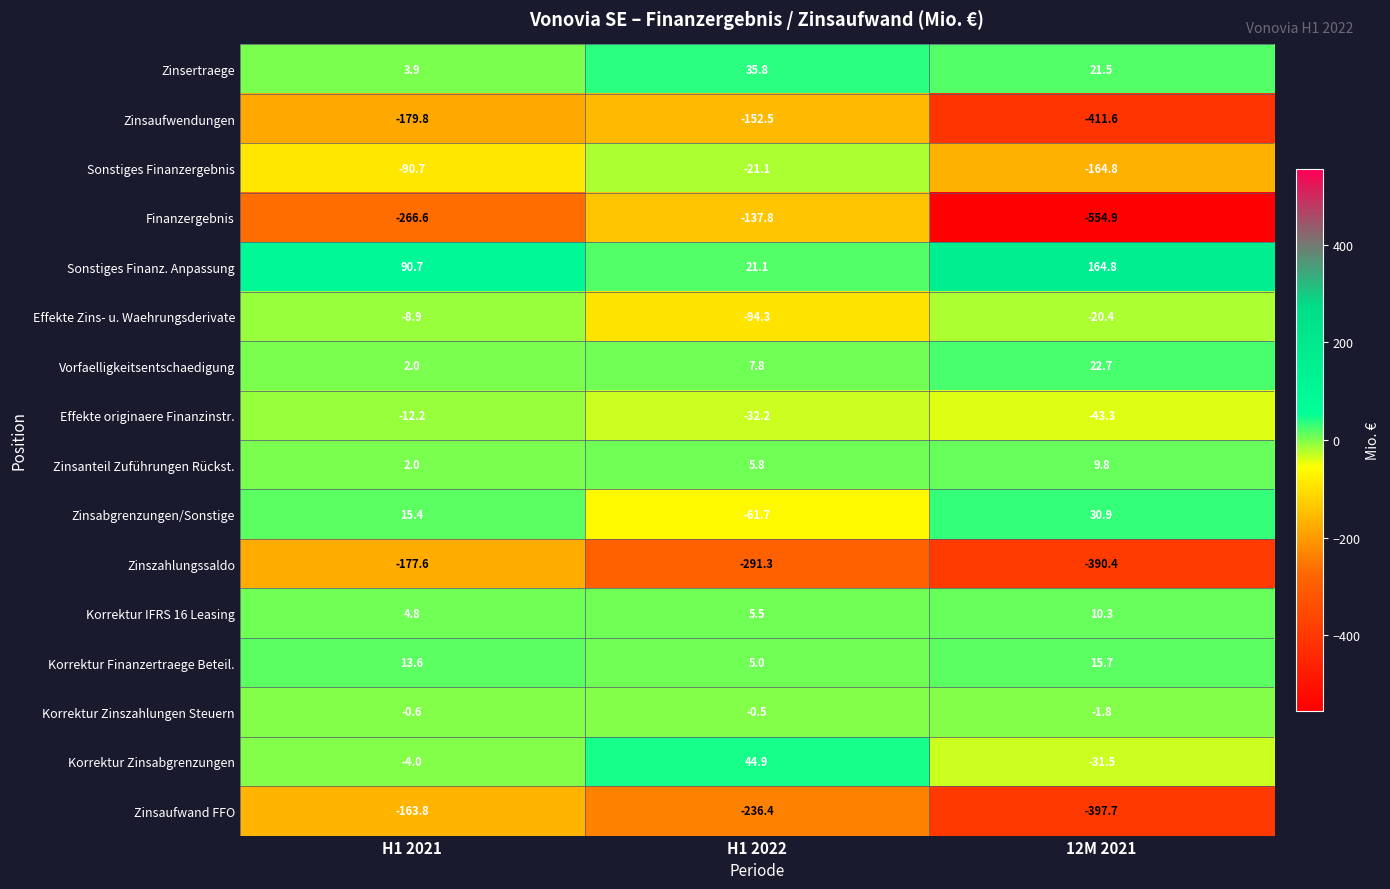

Is it true that Zinsertraege equals 4.4 at 12M 2021?

False